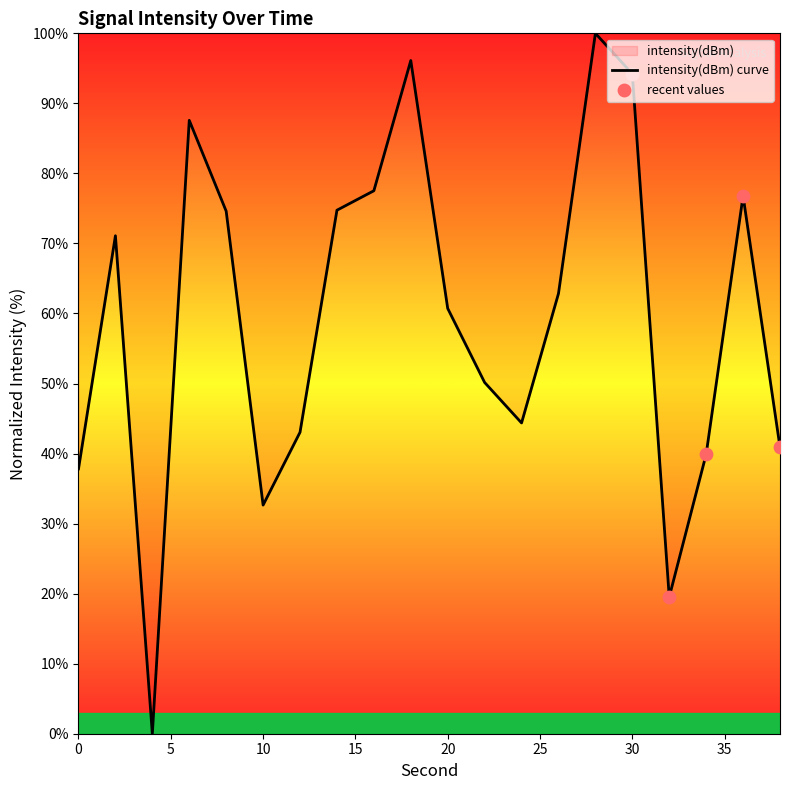

What is the change in value from 14 to 24?

-30.4